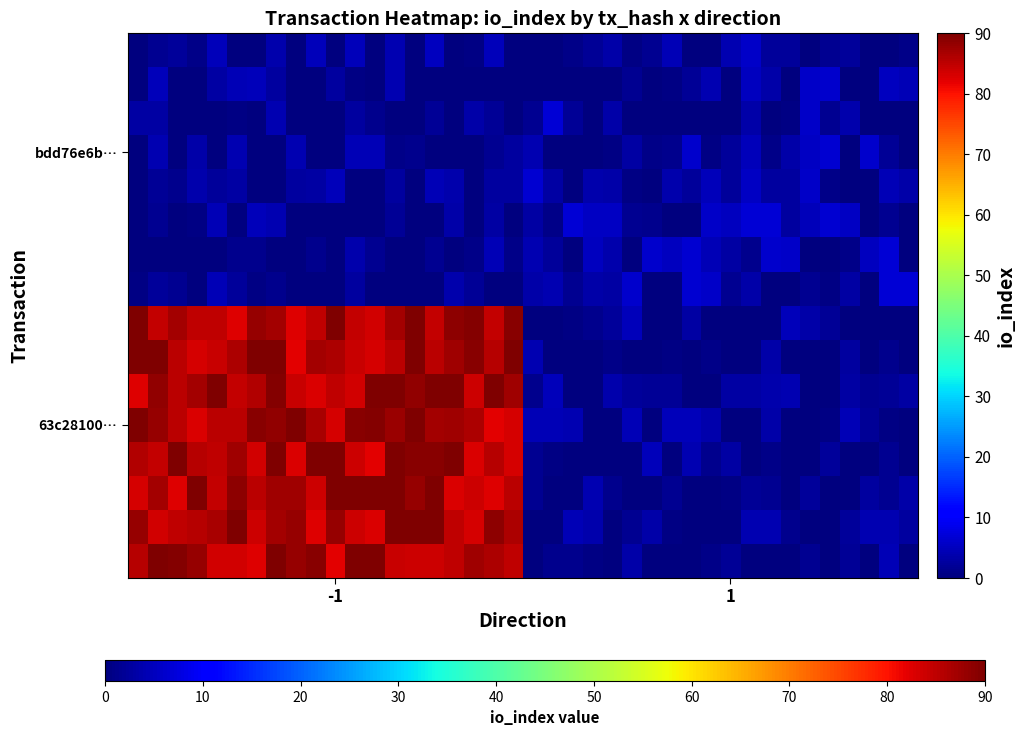

How many categories are shown in the chart?

40